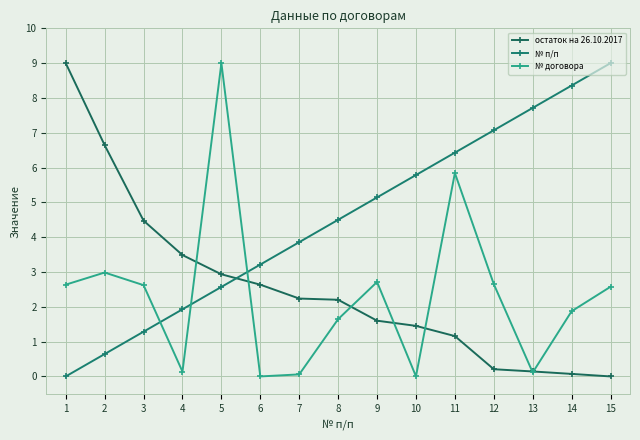

The № договора series shows 0.1 at 4. True or false?

True